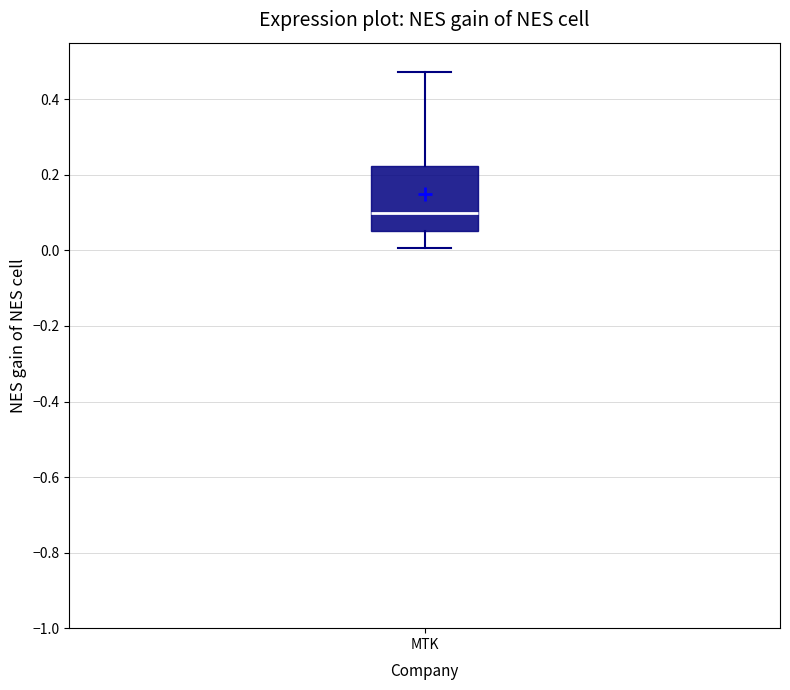

Where does the lower whisker of the box for MTK end on the y-axis? The values are not printed on the chart, so give them approximately, as read against the axis.

0.00